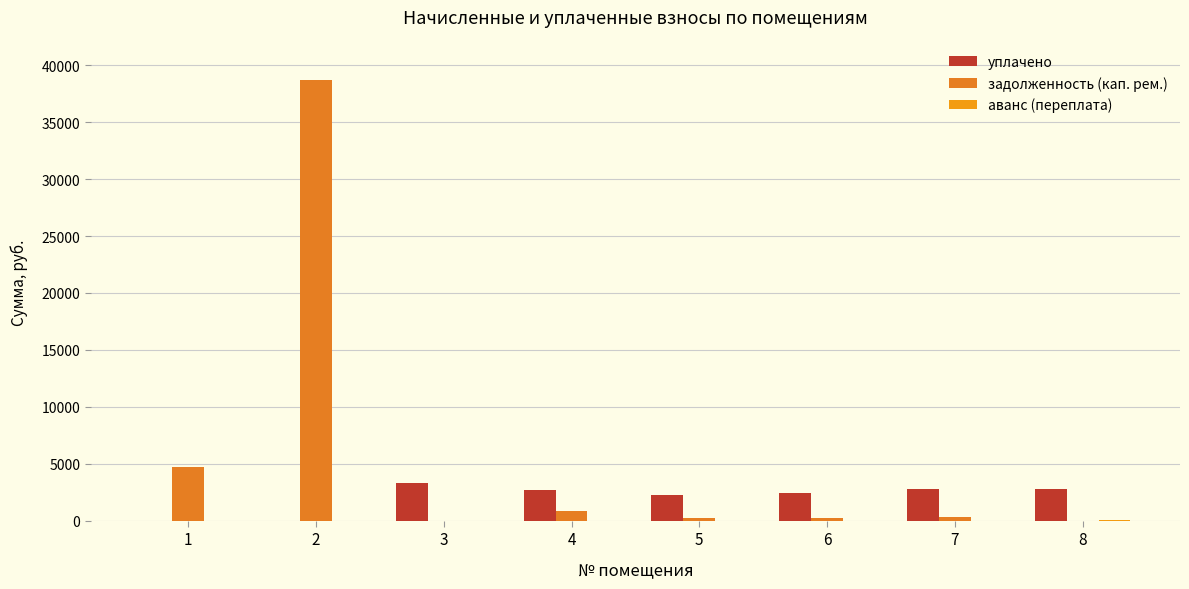

Which series has the largest range (max minus min)?

задолженность (кап. рем.)